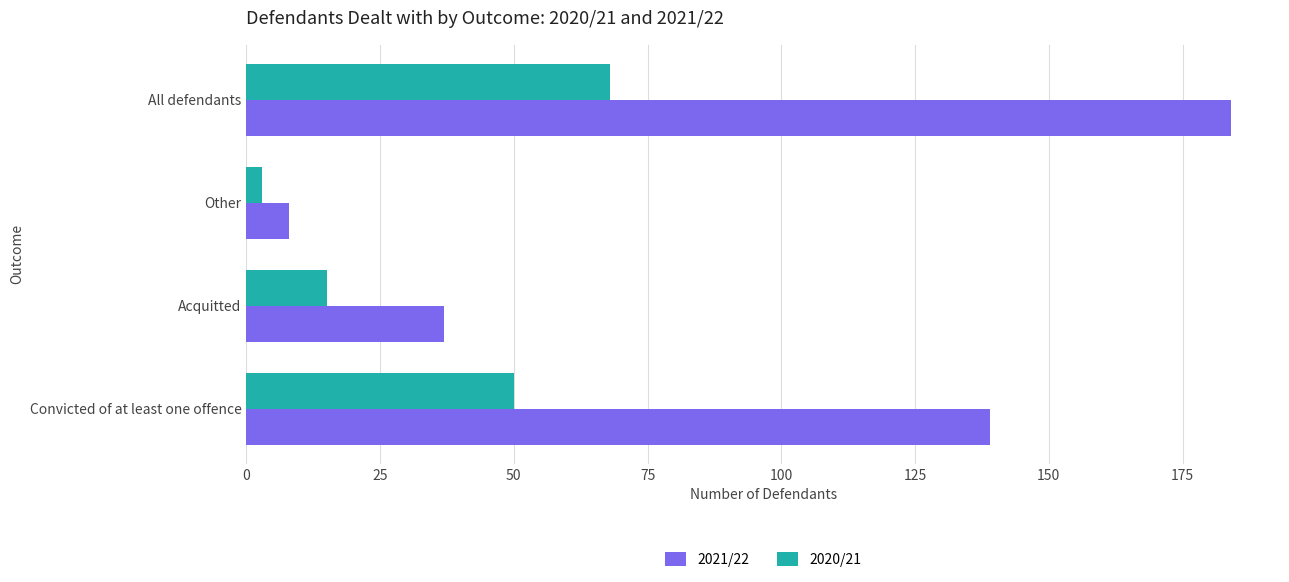

Which series has the largest range (max minus min)?

2021/22